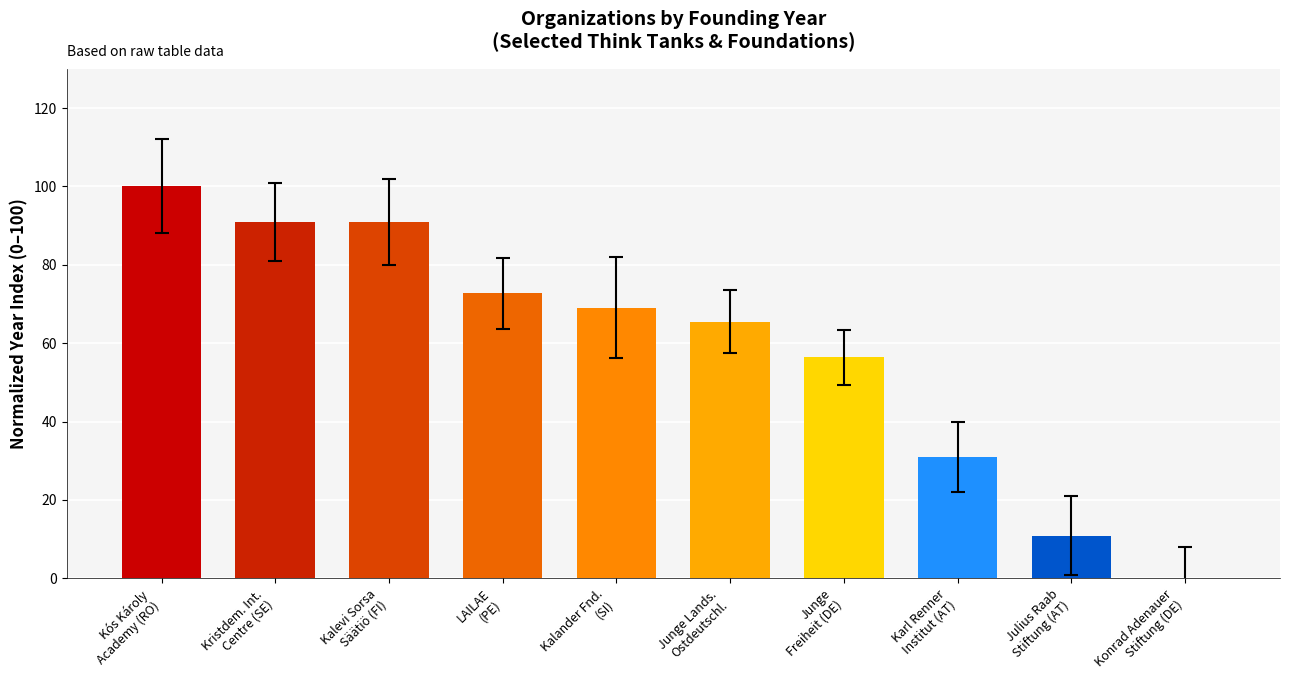

Approximately how many times larger is the value at Kós Károly
Academy (RO) compared to Karl Renner
Institut (AT)?

3.2